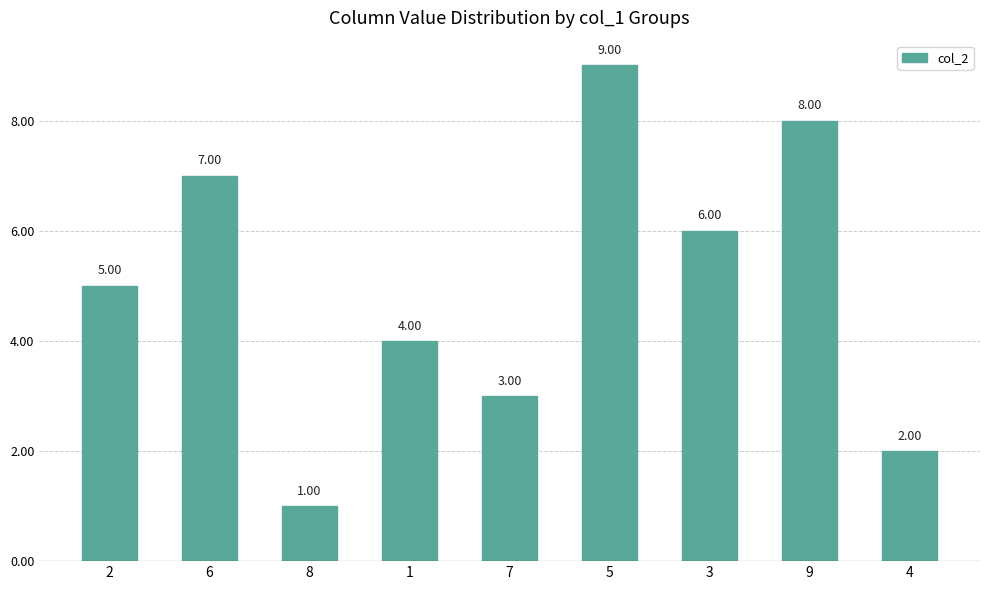

What is the average value?

5